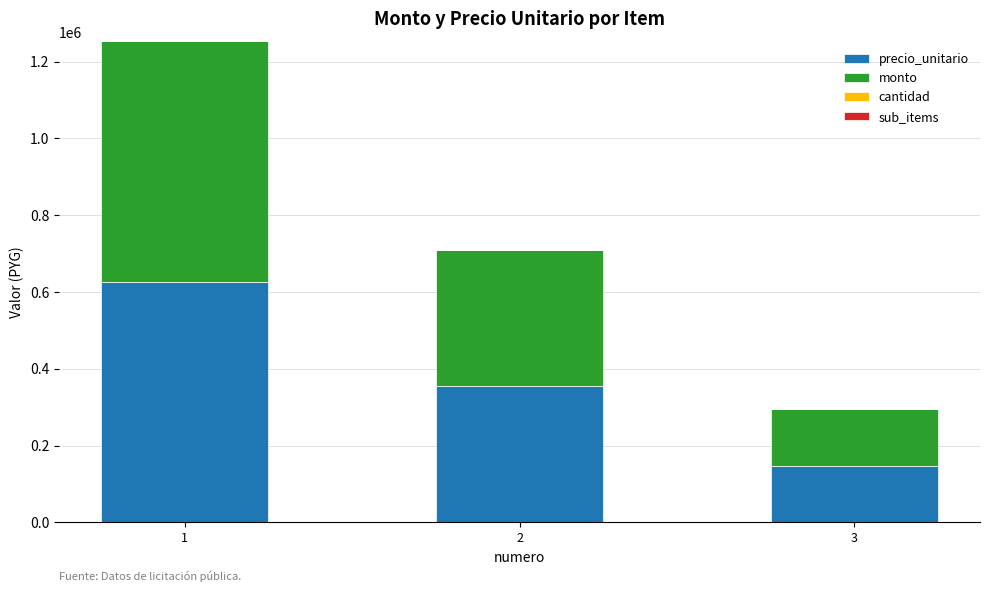

What is the total value across all series at 3?

294192